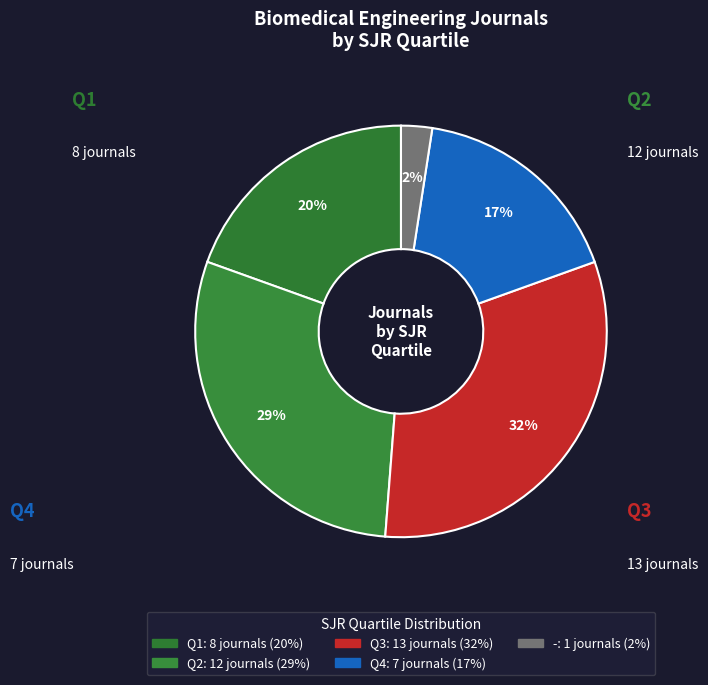

What percentage do Q4 and Q2 together represent?

46.3%